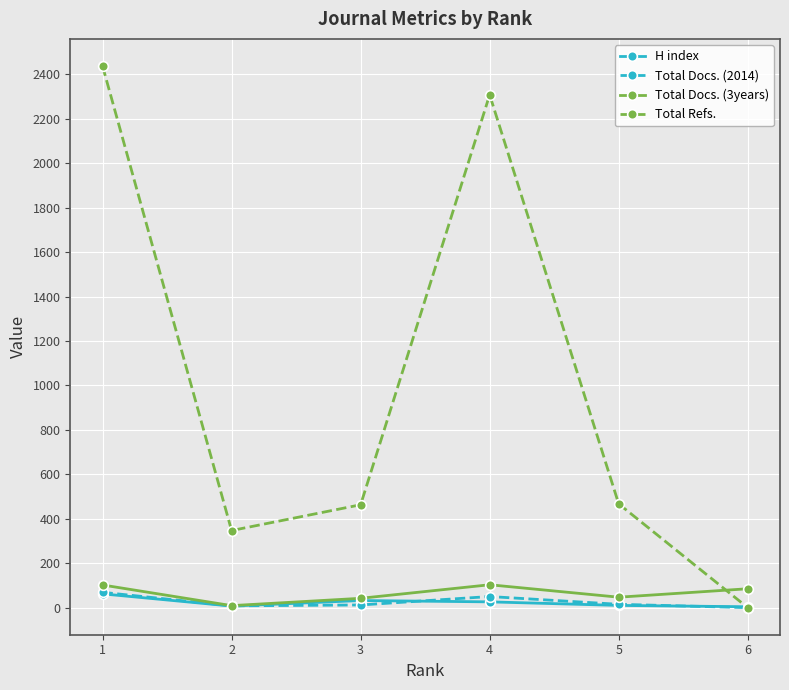

Which series has the largest total across all categories?

Total Refs.